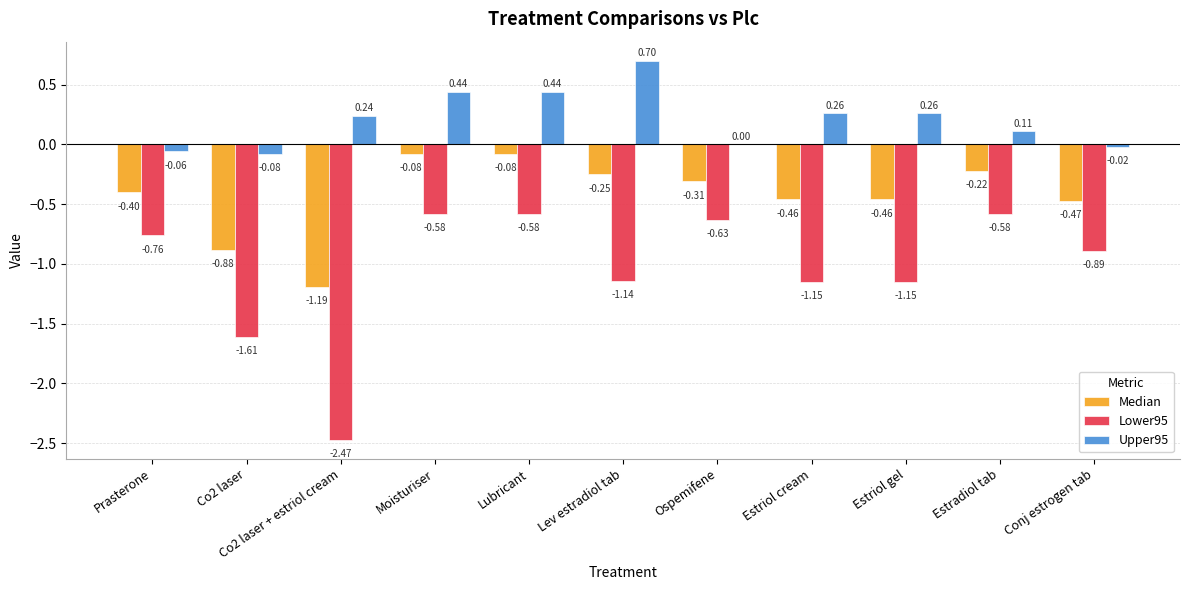

What is the sum of all Median values?

-4.8